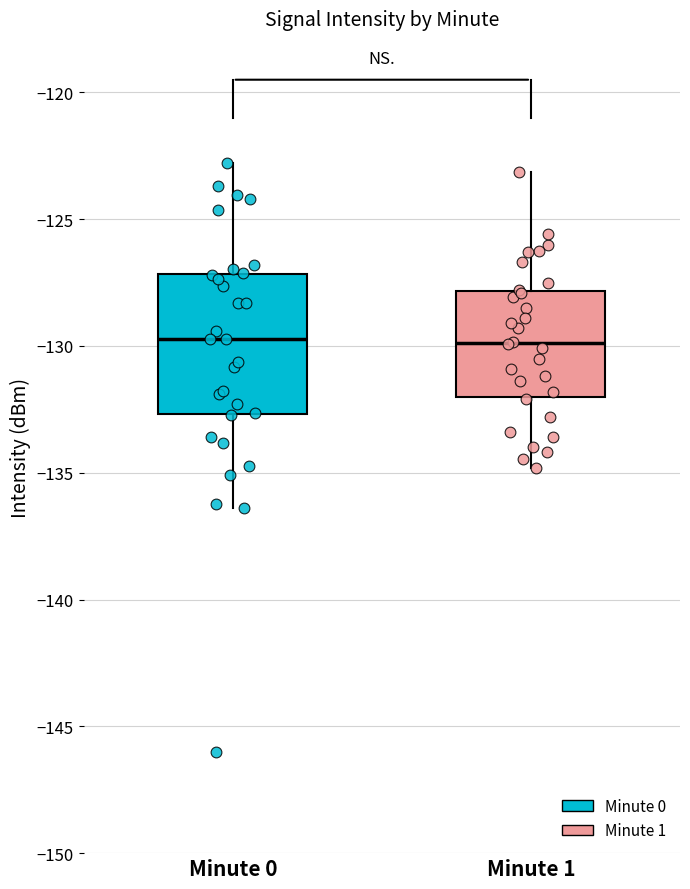

Reading left to right, transcribe this box plot: for each box, give where its median line is, the range the box spans, and where its two whiskers end, as read against the y-axis. The values are not printed on the chart, so give them approximately, as read against the axis.

Minute 0: median -129.5, box -132.5 to -127.0, whiskers -136.5 to -123.0
Minute 1: median -130.0, box -132.0 to -128.0, whiskers -135.0 to -123.0